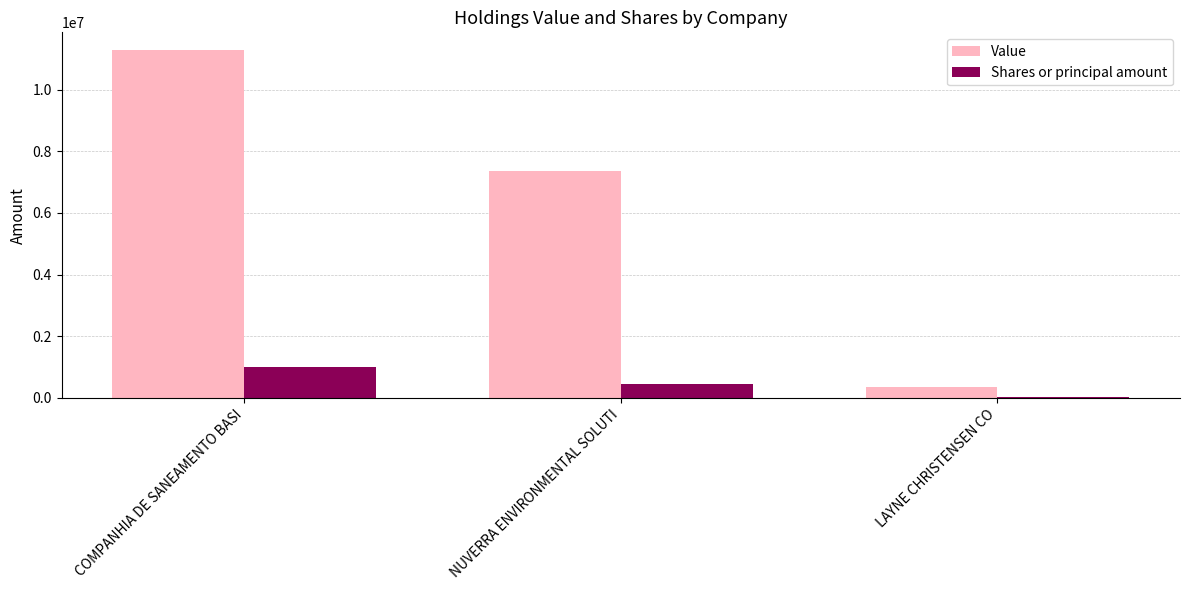

What are all the series names shown in the legend?

Value, Shares or principal amount